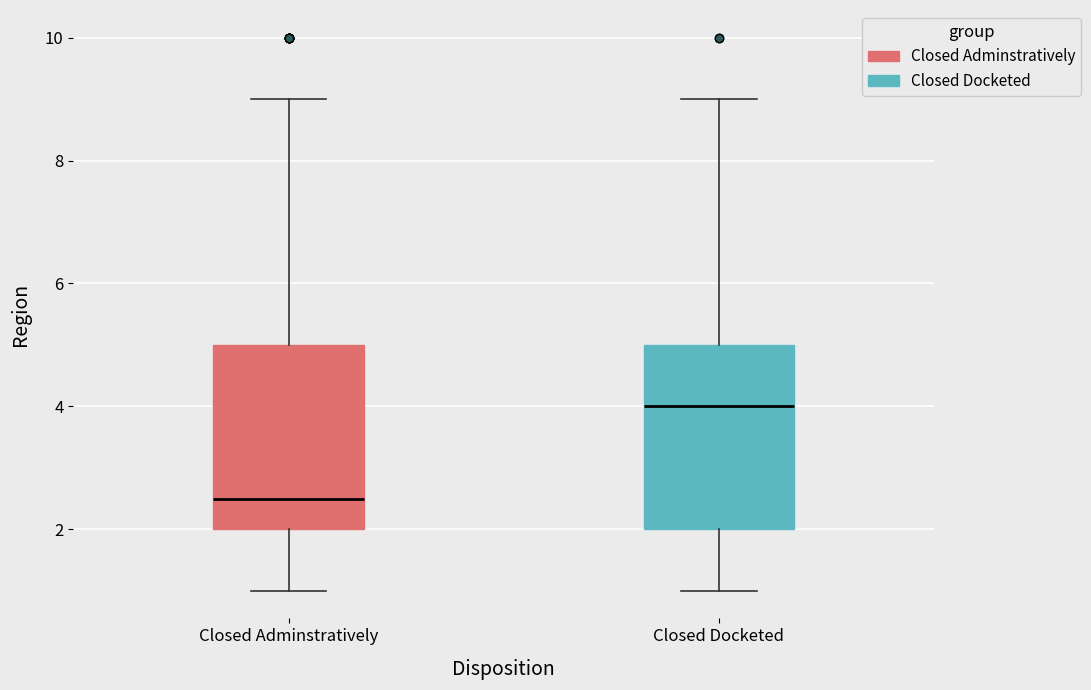

Reading left to right, read every box against the y-axis: the position of its median line, the range the box covers, and the ends of its whiskers. The values are not printed on the chart, so give them approximately, as read against the axis.

Closed Adminstratively: median 2.6, box 2.0 to 5.0, whiskers 1.0 to 9.0
Closed Docketed: median 4.0, box 2.0 to 5.0, whiskers 1.0 to 9.0